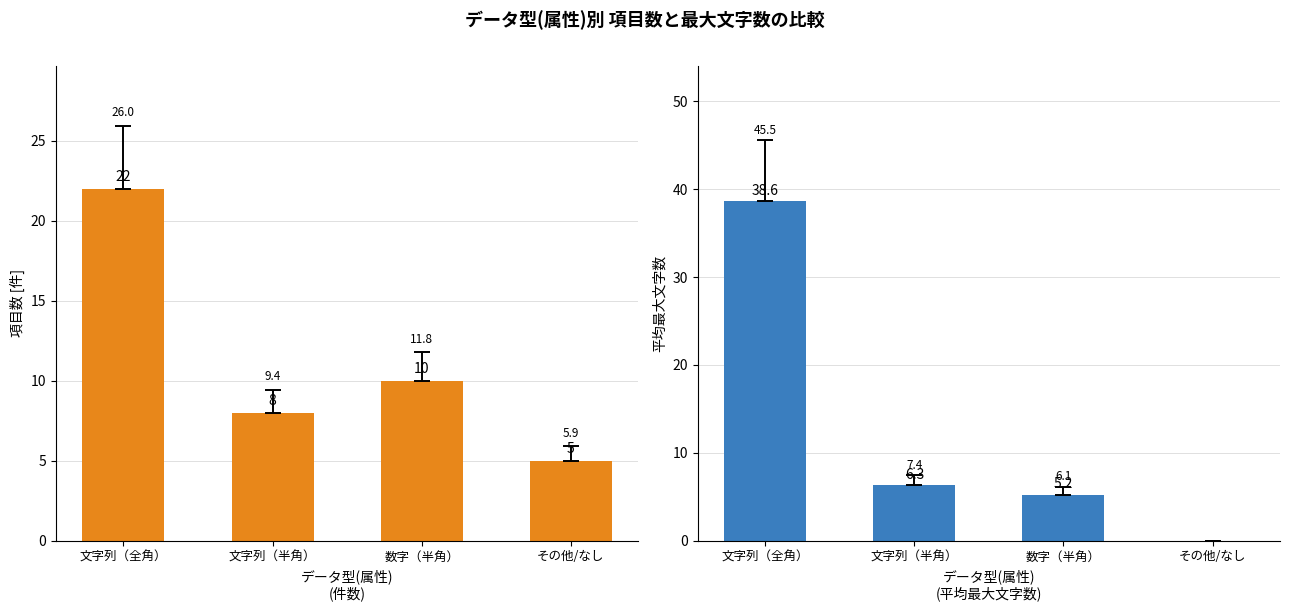

At 文字列（全角）, list the series in order from largest to smallest.

平均最大文字数, 項目数